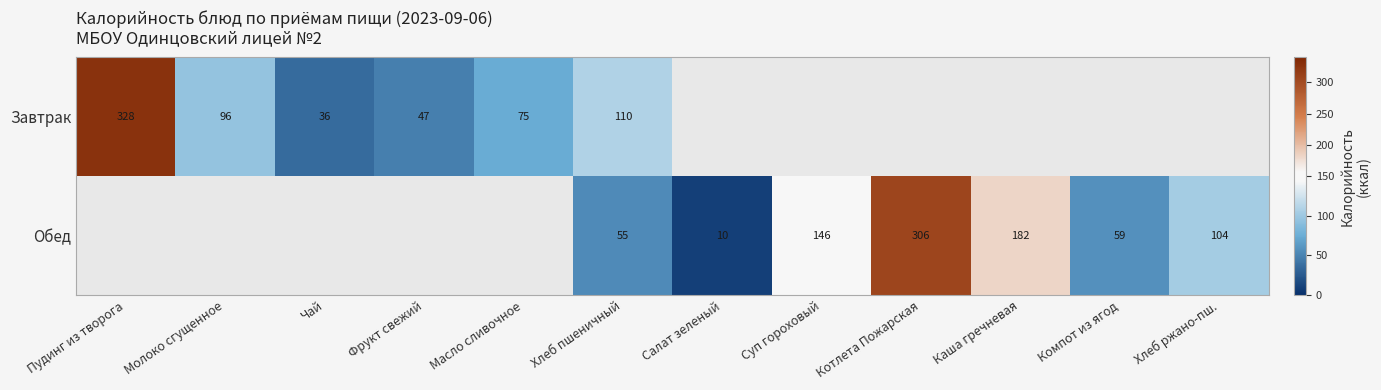

What is the sum of the Обед values at Хлеб пшеничный and Суп гороховый?

201